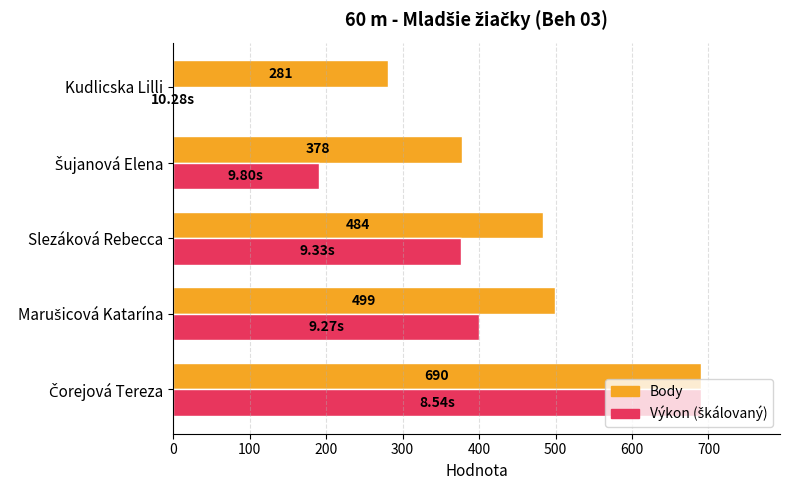

Which series has the largest total across all categories?

Body